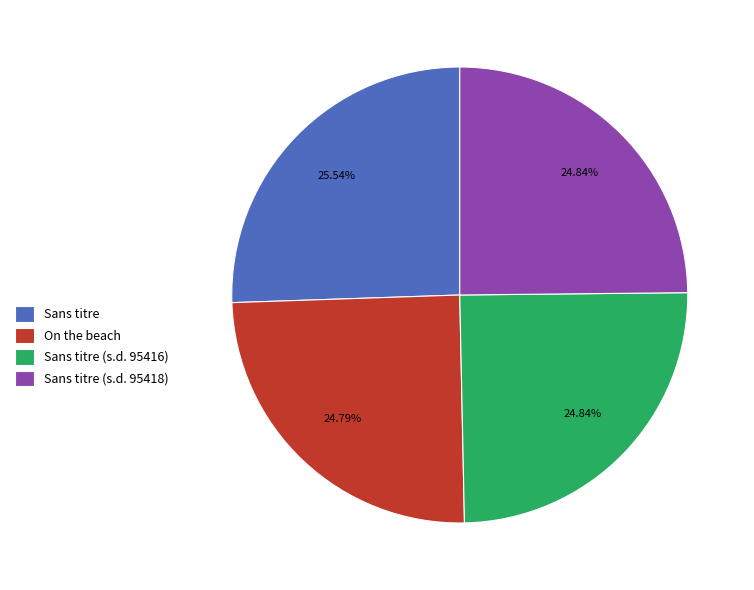

How much of the chart is everything except Sans titre (s.d. 95416)?

75.2%